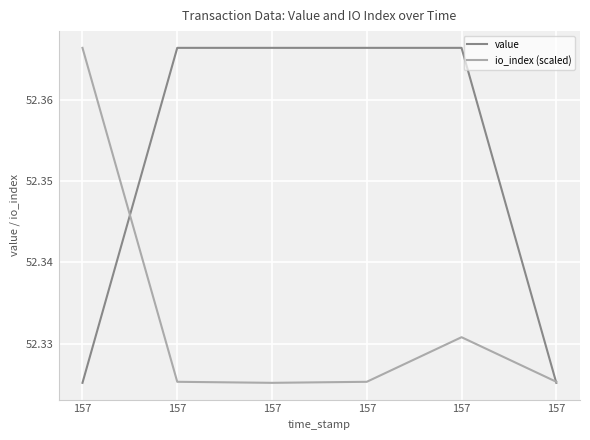

What are all the series names shown in the legend?

value, io_index (scaled)